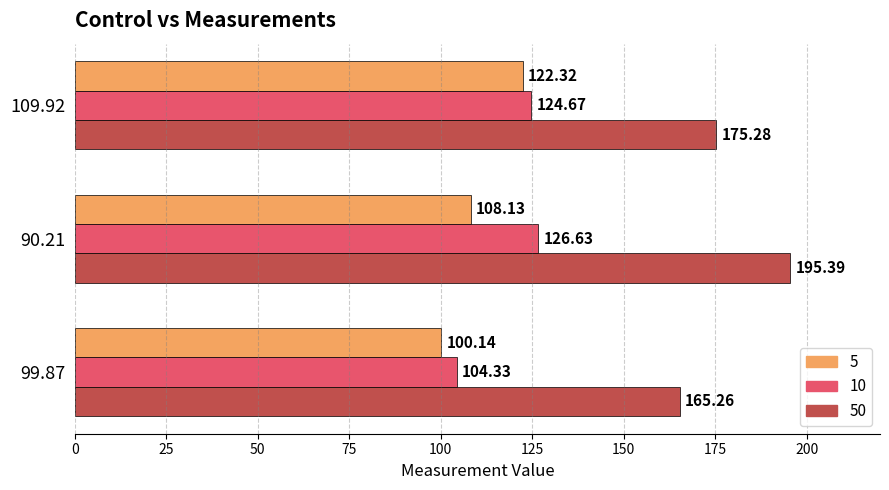

Count the number of categories in the chart.

3